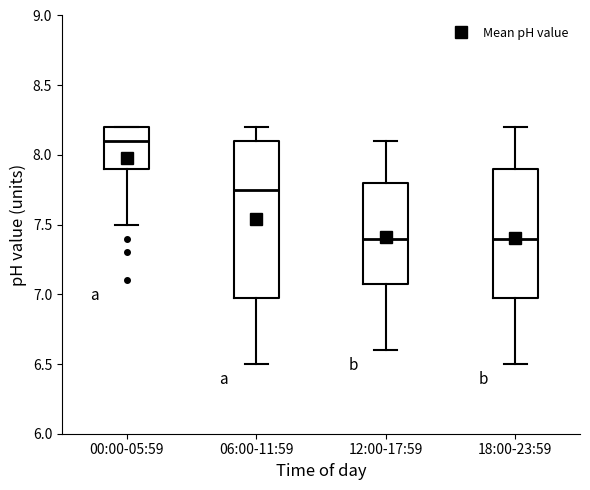

Reading left to right, read every box against the y-axis: the position of its median line, the range the box covers, and the ends of its whiskers. The values are not printed on the chart, so give them approximately, as read against the axis.

00:00-05:59: median 8.10, box 7.90 to 8.20, whiskers 7.50 to 8.20
06:00-11:59: median 7.75, box 7.00 to 8.10, whiskers 6.50 to 8.20
12:00-17:59: median 7.40, box 7.10 to 7.80, whiskers 6.60 to 8.10
18:00-23:59: median 7.40, box 7.00 to 7.90, whiskers 6.50 to 8.20